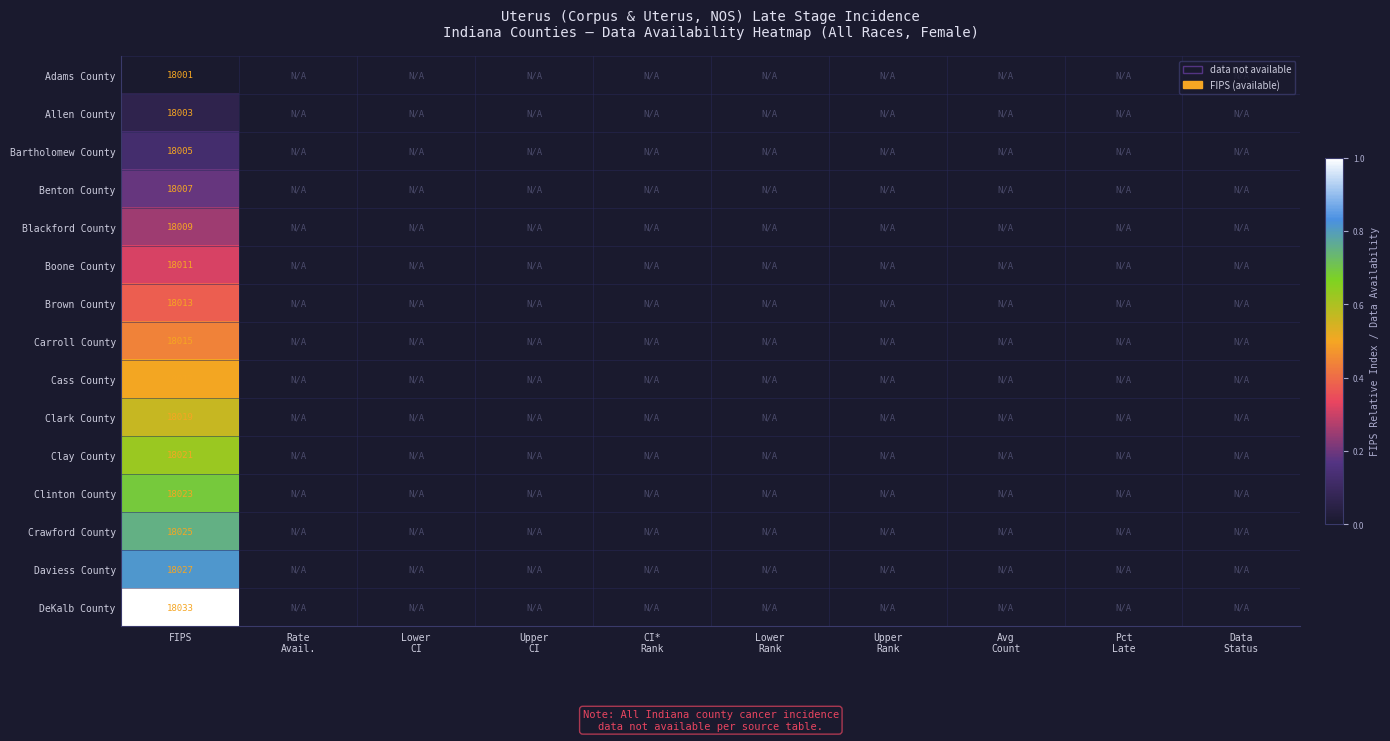

Is it true that Adams County equals 18001 at FIPS?

True